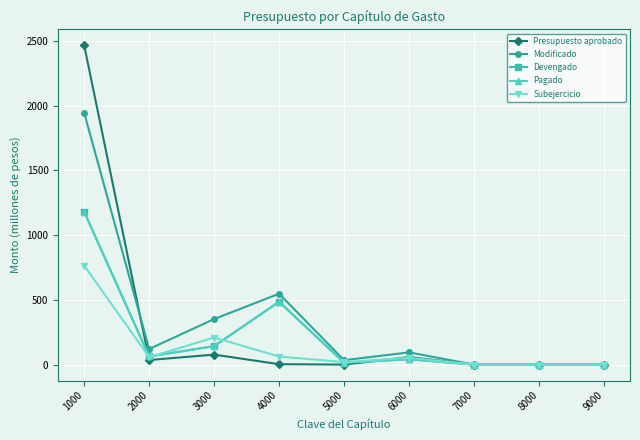

How many intersections are there between Presupuesto aprobado and Pagado?

2